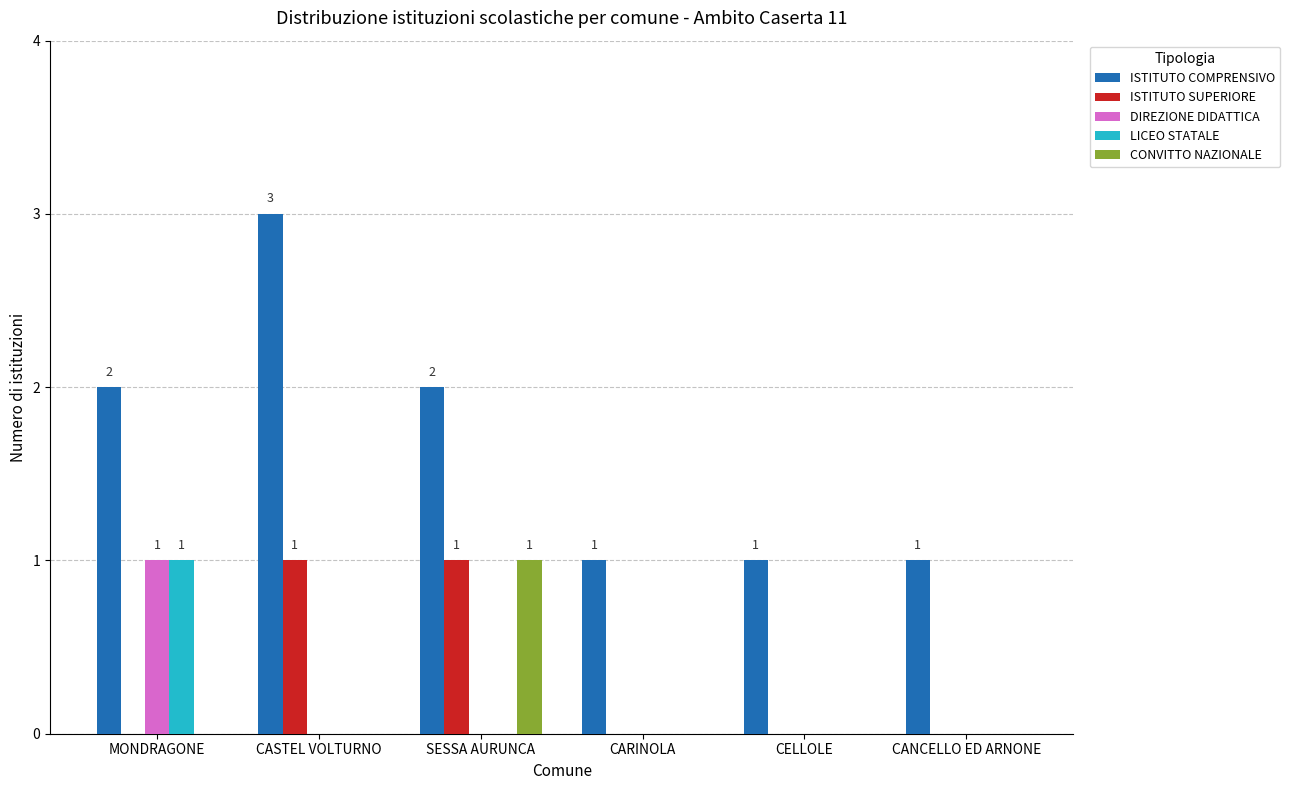

True or false: ISTITUTO SUPERIORE has a value of 0 at MONDRAGONE.

True